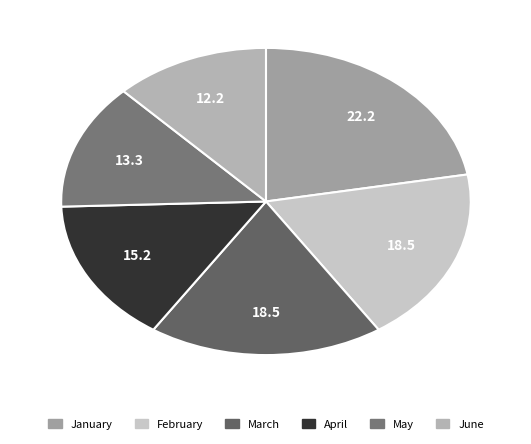

How many slices are in this pie chart?

6